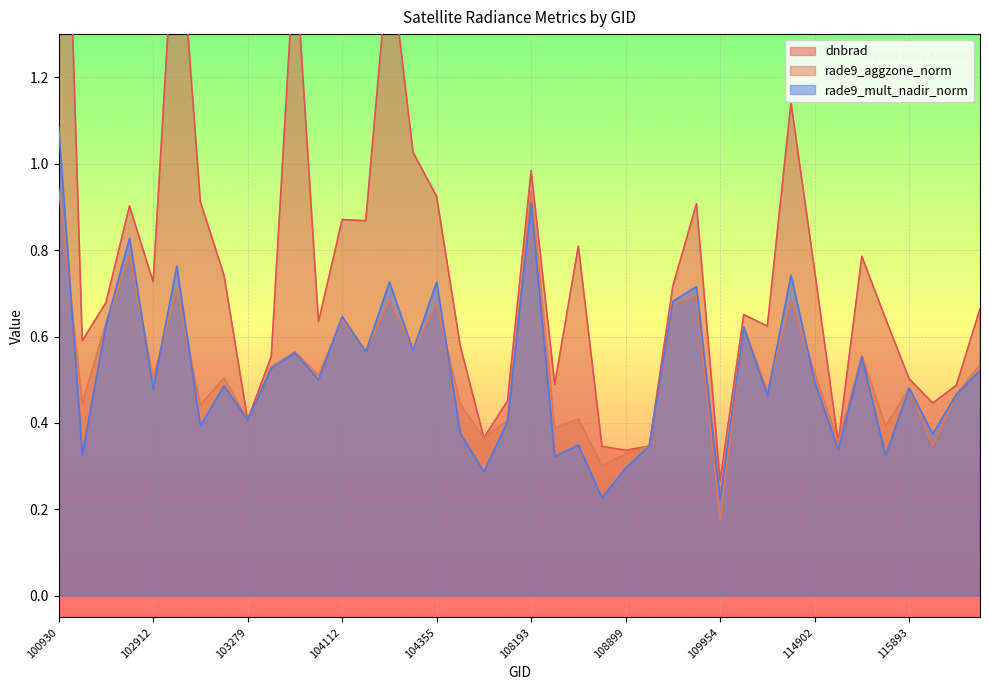

Which label corresponds to the smallest value in the chart?

109954